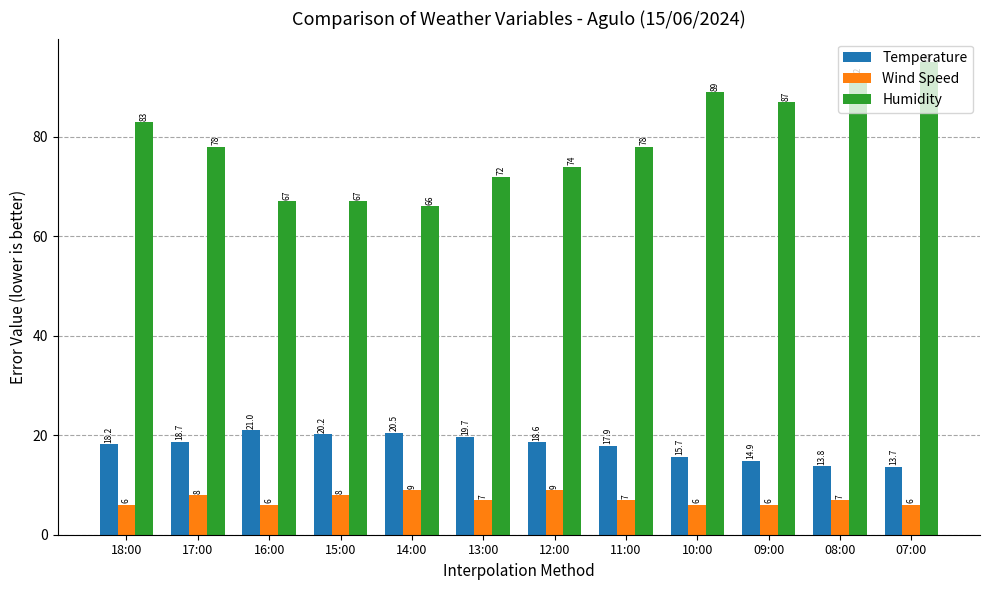

What is the sum of all Wind Speed values?

85.0